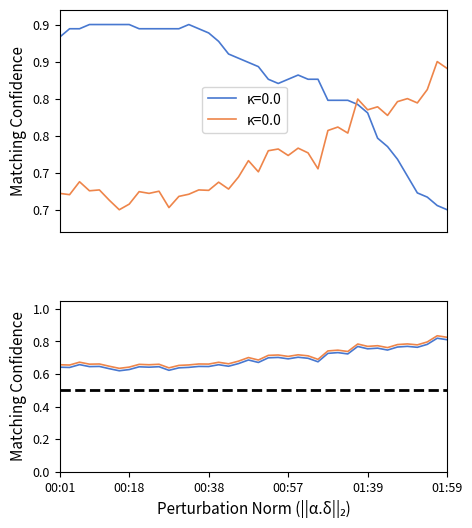

What is the greatest value displayed?

0.9